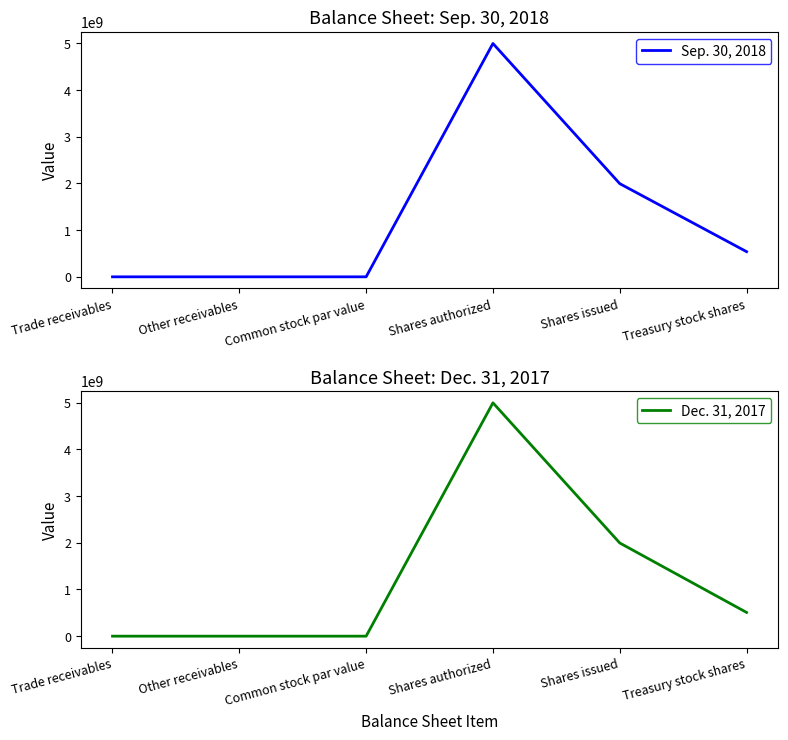

What is the total value across all series at Trade receivables?

87